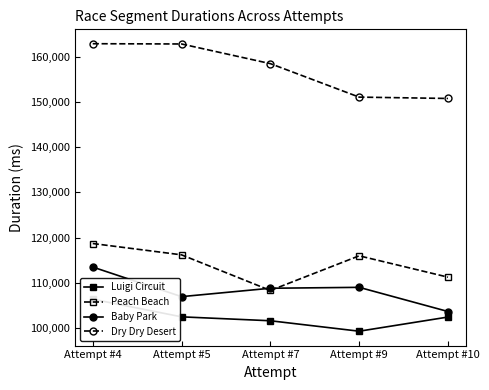

At which label does Baby Park reach its peak?

Attempt #4